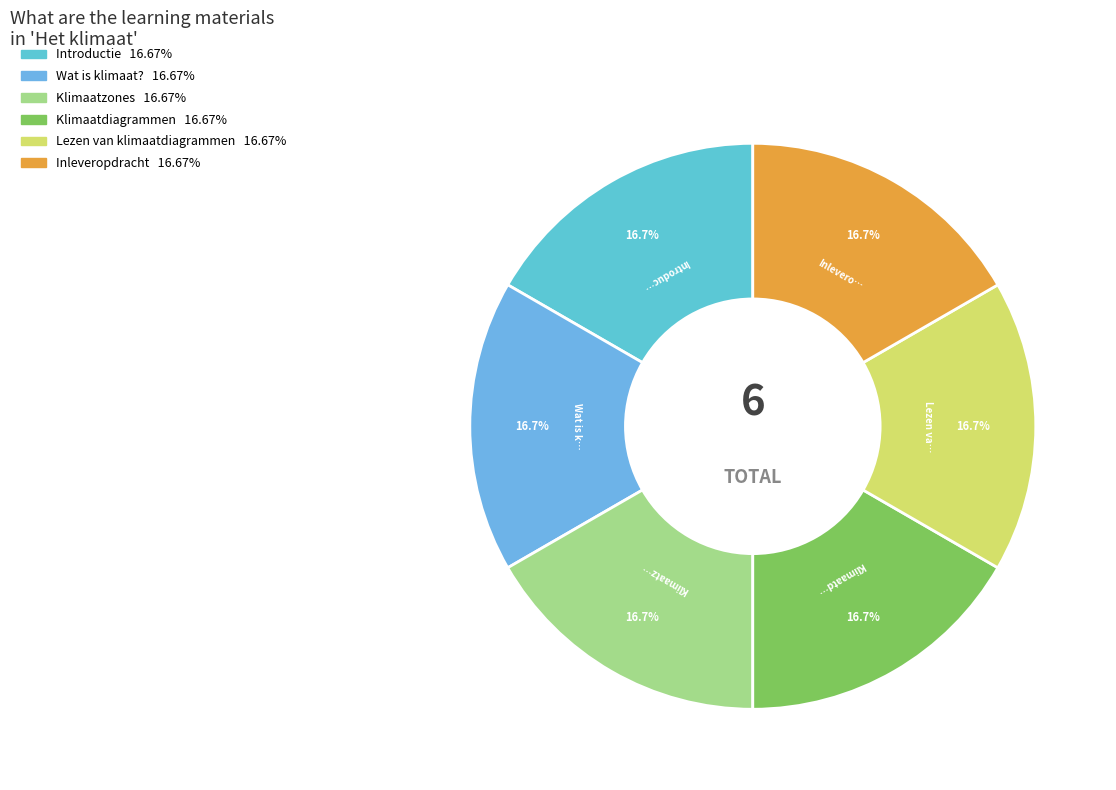

Count the number of slices in the pie.

6